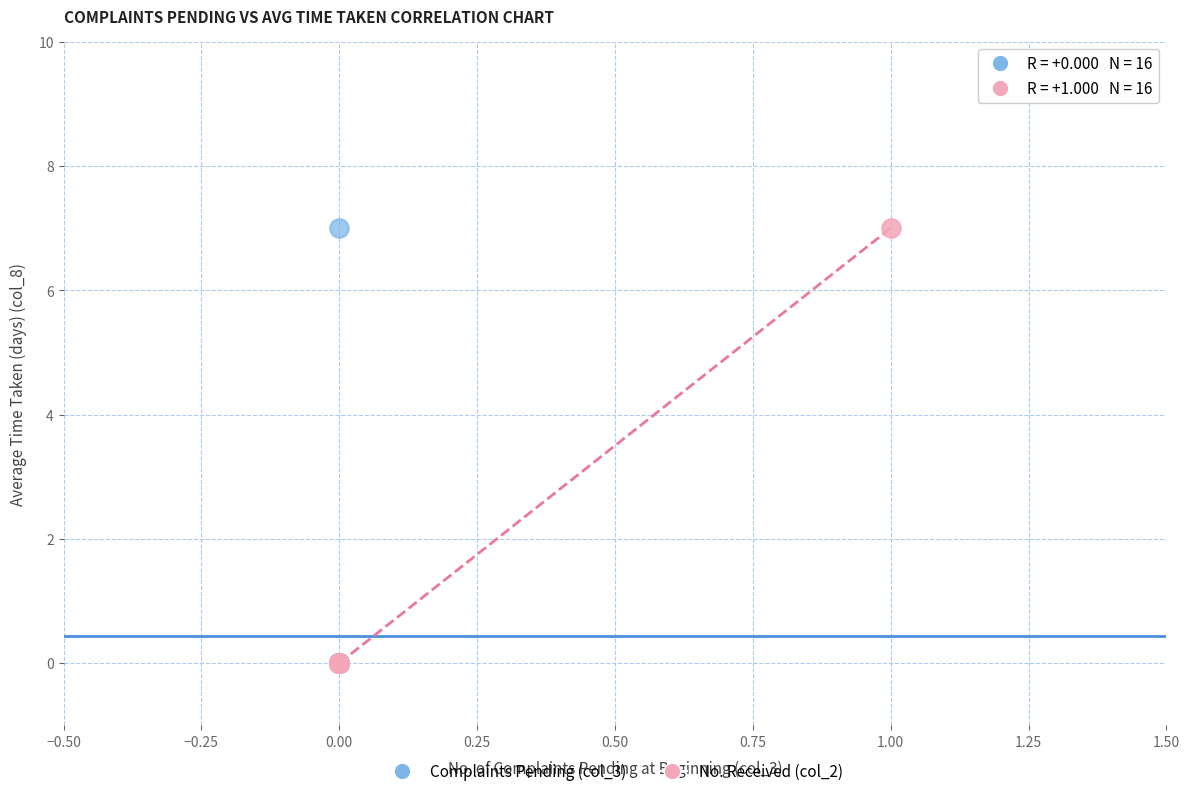

What are all the series names shown in the legend?

Complaints Pending (col_3), No. Received (col_2)